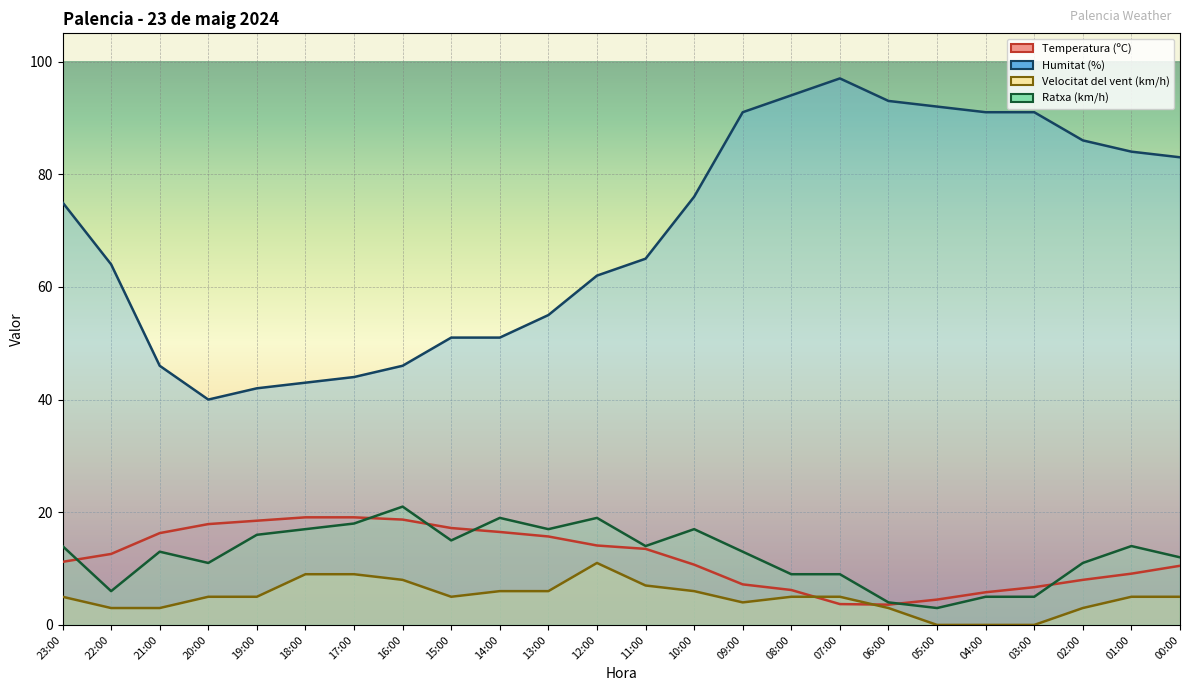

True or false: Humitat (%) and Velocitat del vent (km/h) intersect in this chart.

False